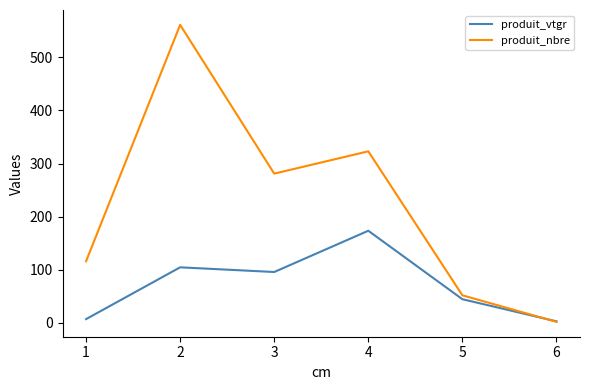

True or false: produit_vtgr has more than 2 points higher than both neighbors.

False